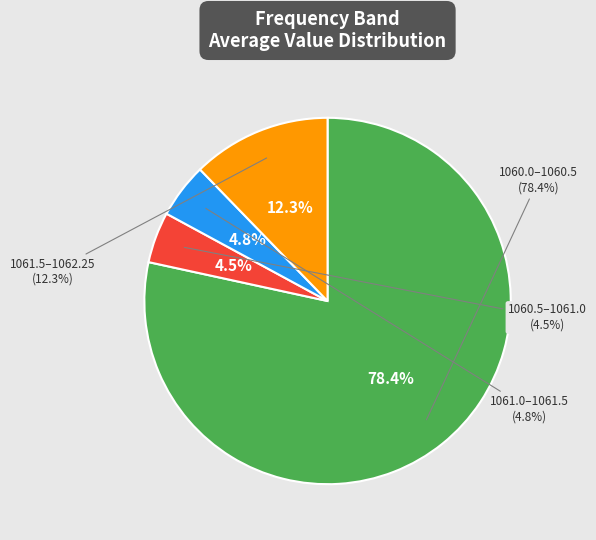

Which category has the smallest portion of the pie?

1060.5